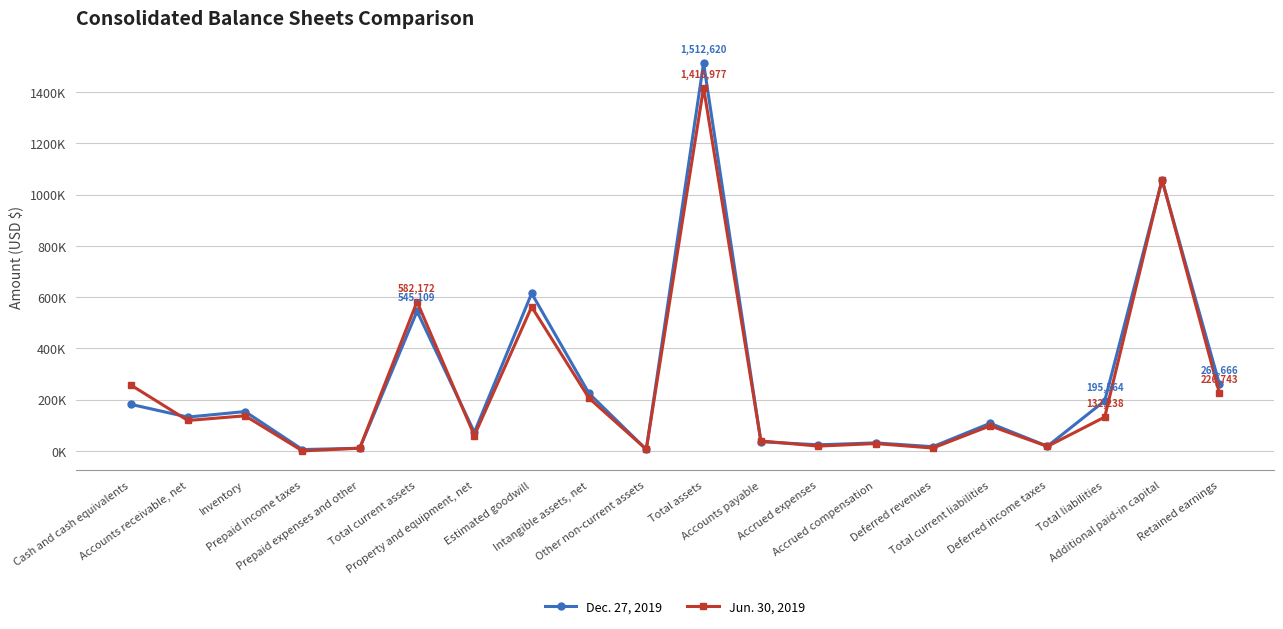

What is the spread (max minus min) of values at Accounts receivable, net?

13240